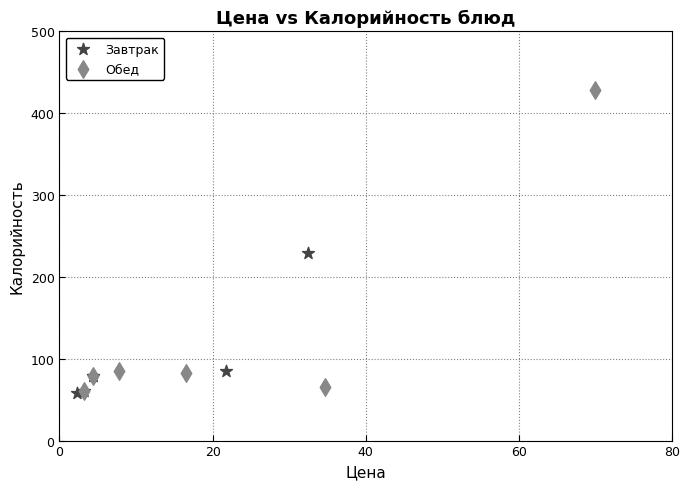

Which series has the largest Y range (max minus min)?

Обед